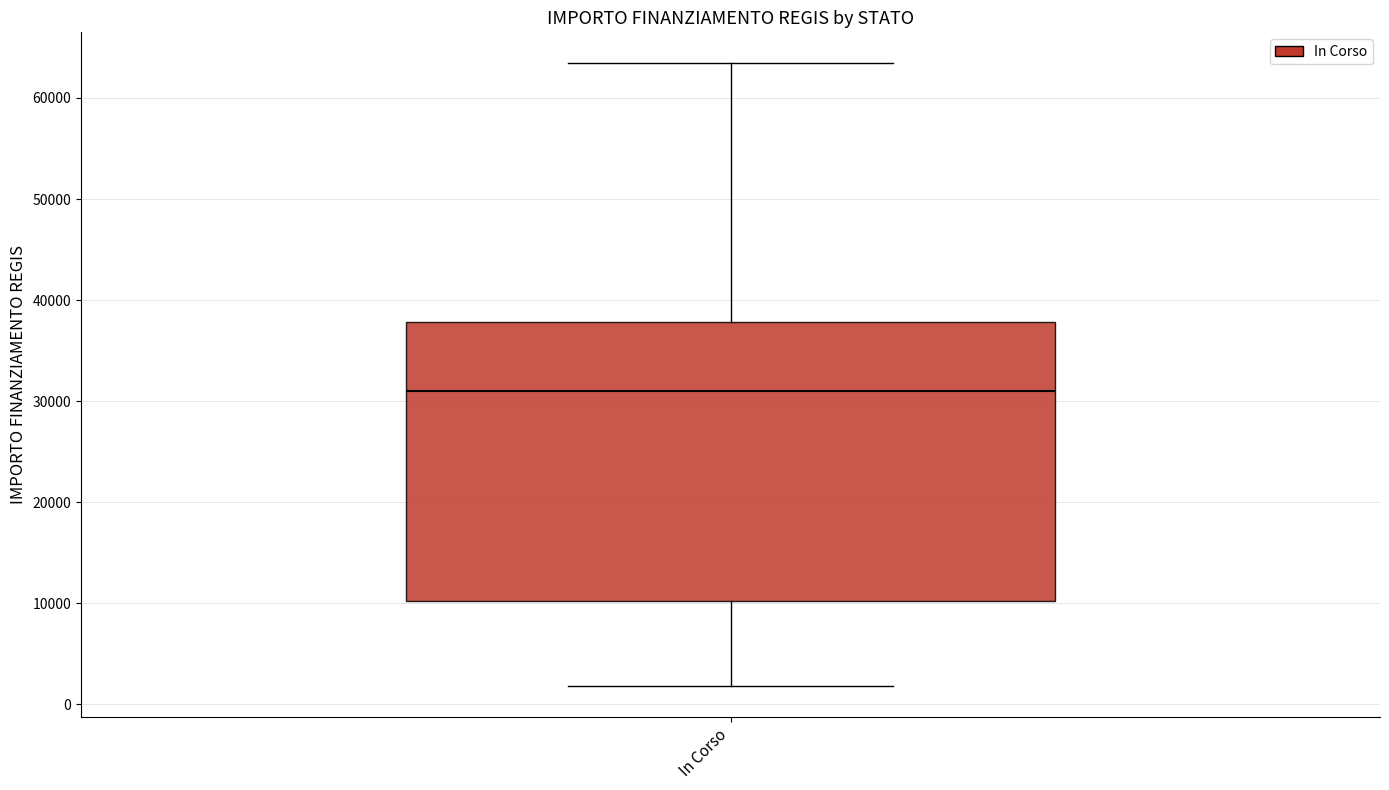

Transcribe this box plot: give where the median line is, the range the box spans, and where the two whiskers end, as read against the y-axis. The values are not printed on the chart, so give them approximately, as read against the axis.

median 31000, box 10000 to 38000, whiskers 2000 to 63000